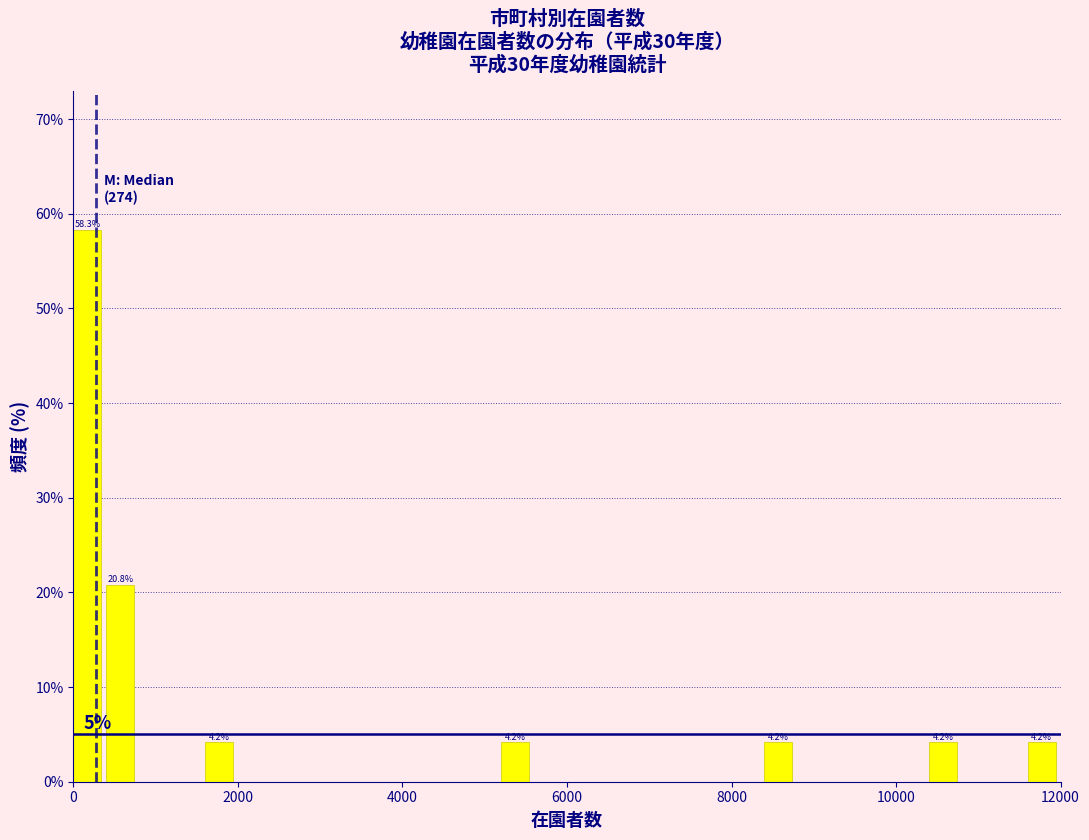

Around what value on the x-axis is the tallest bar? Give the approximate position of its centre, as read against the axis.

200